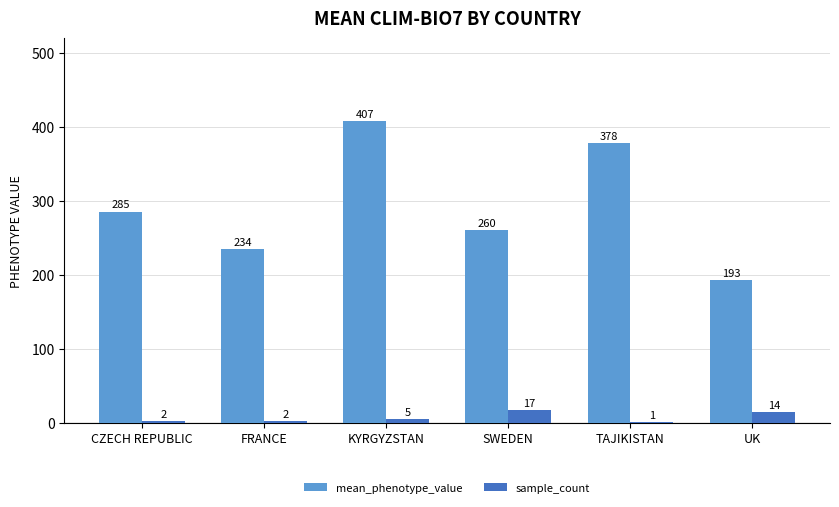

The mean_phenotype_value series shows 192.8 at CZECH REPUBLIC. True or false?

False